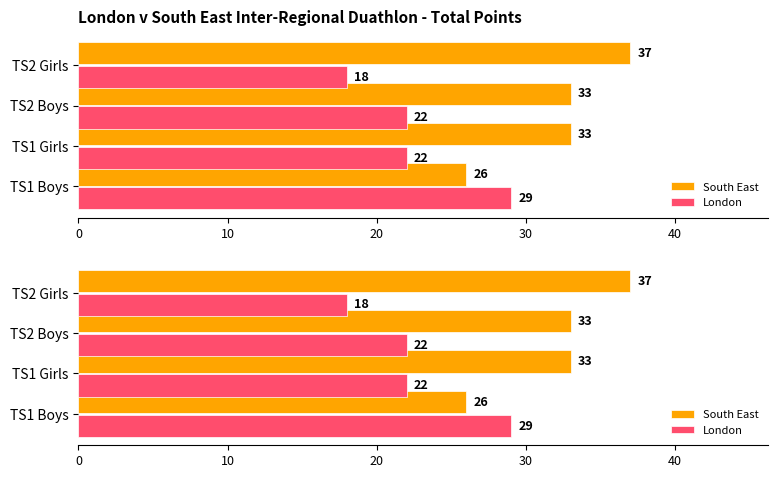

What are all the series names shown in the legend?

South East, London